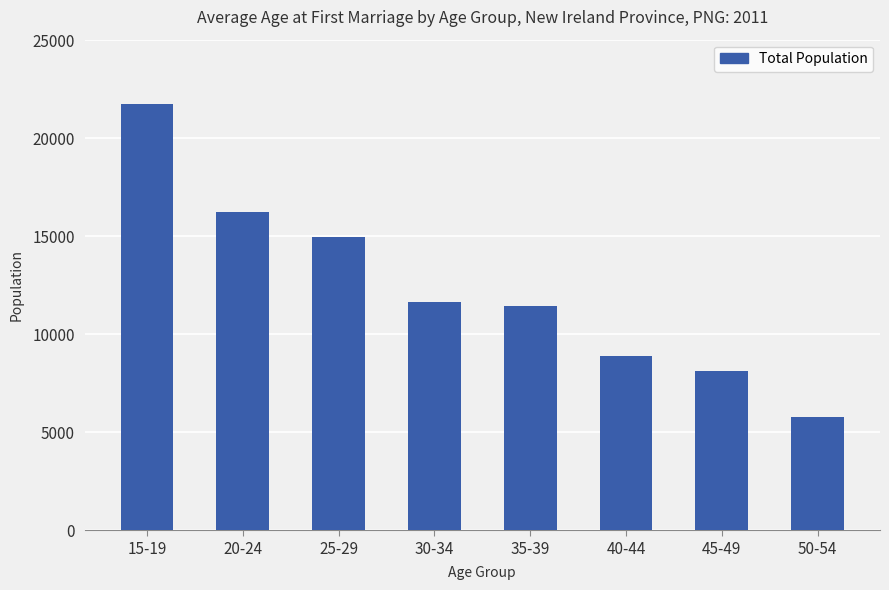

Are the bars horizontal?

No